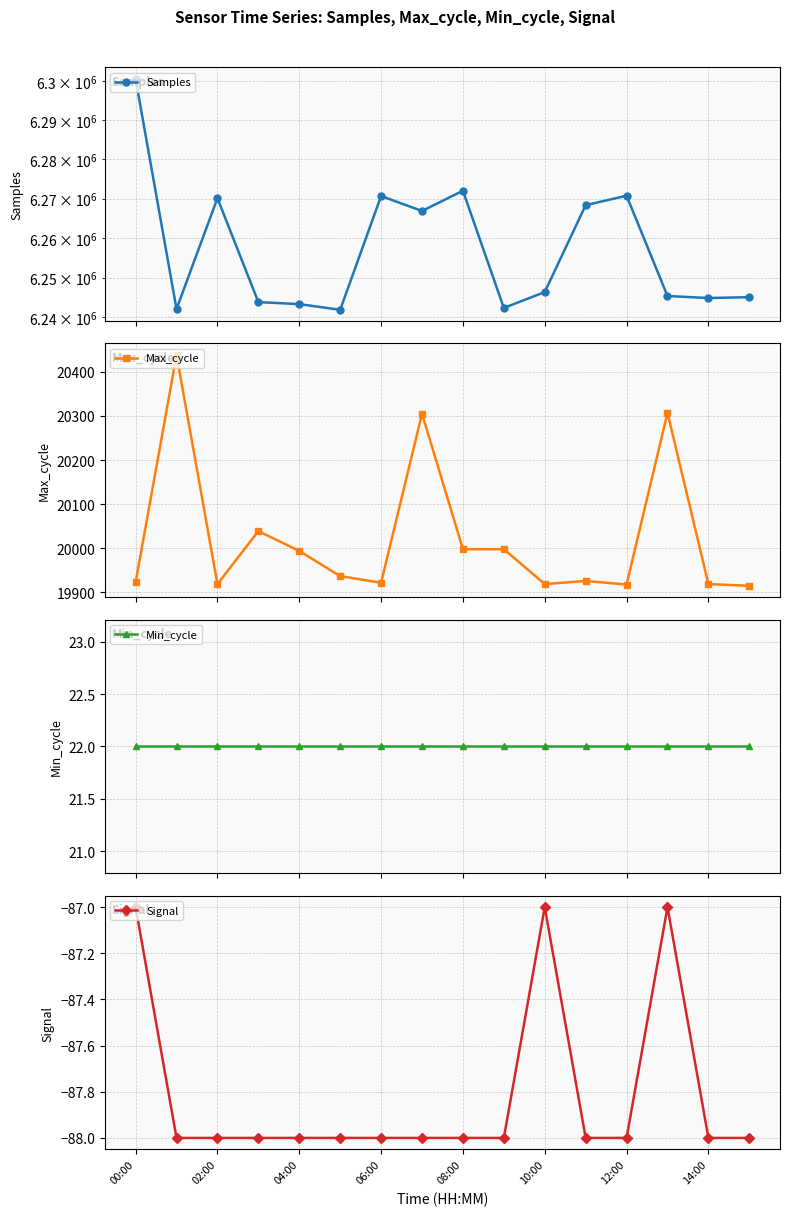

What is the value of the Max_cycle point at the 1st from the left?

19923